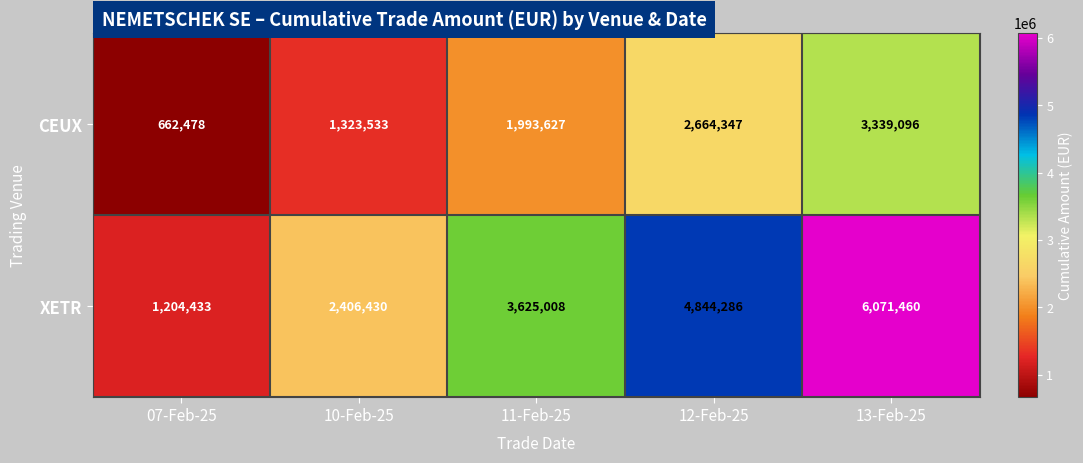

Reading left to right, extract all data points from this chart.

CEUX: 662478	1323533	1993627	2664347	3339096
XETR: 1204433	2406430	3625008	4844286	6071460